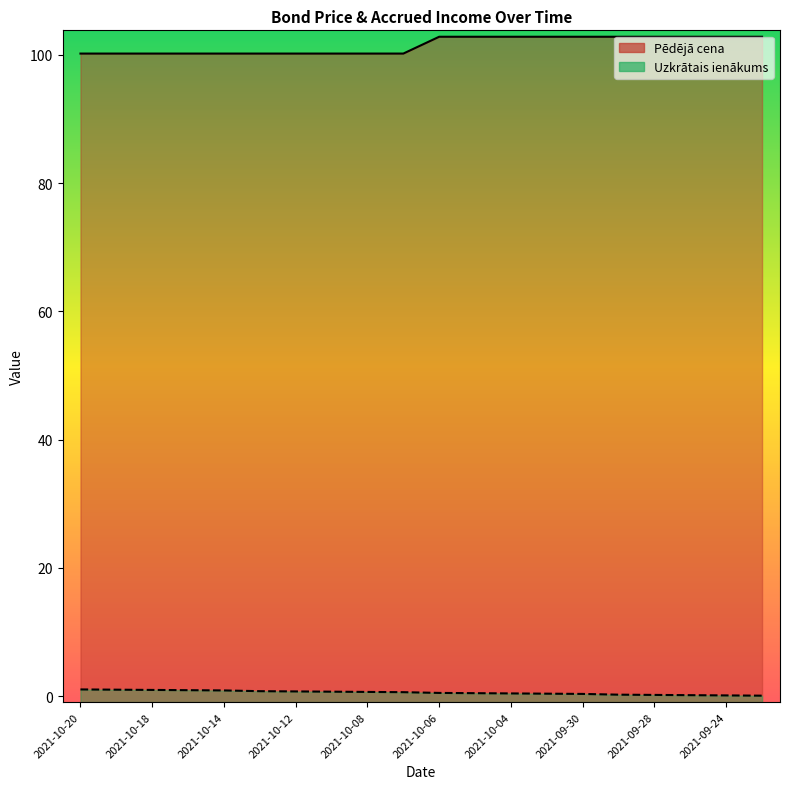

What are all the series names shown in the legend?

Pēdējā cena, Uzkrātais ienākums